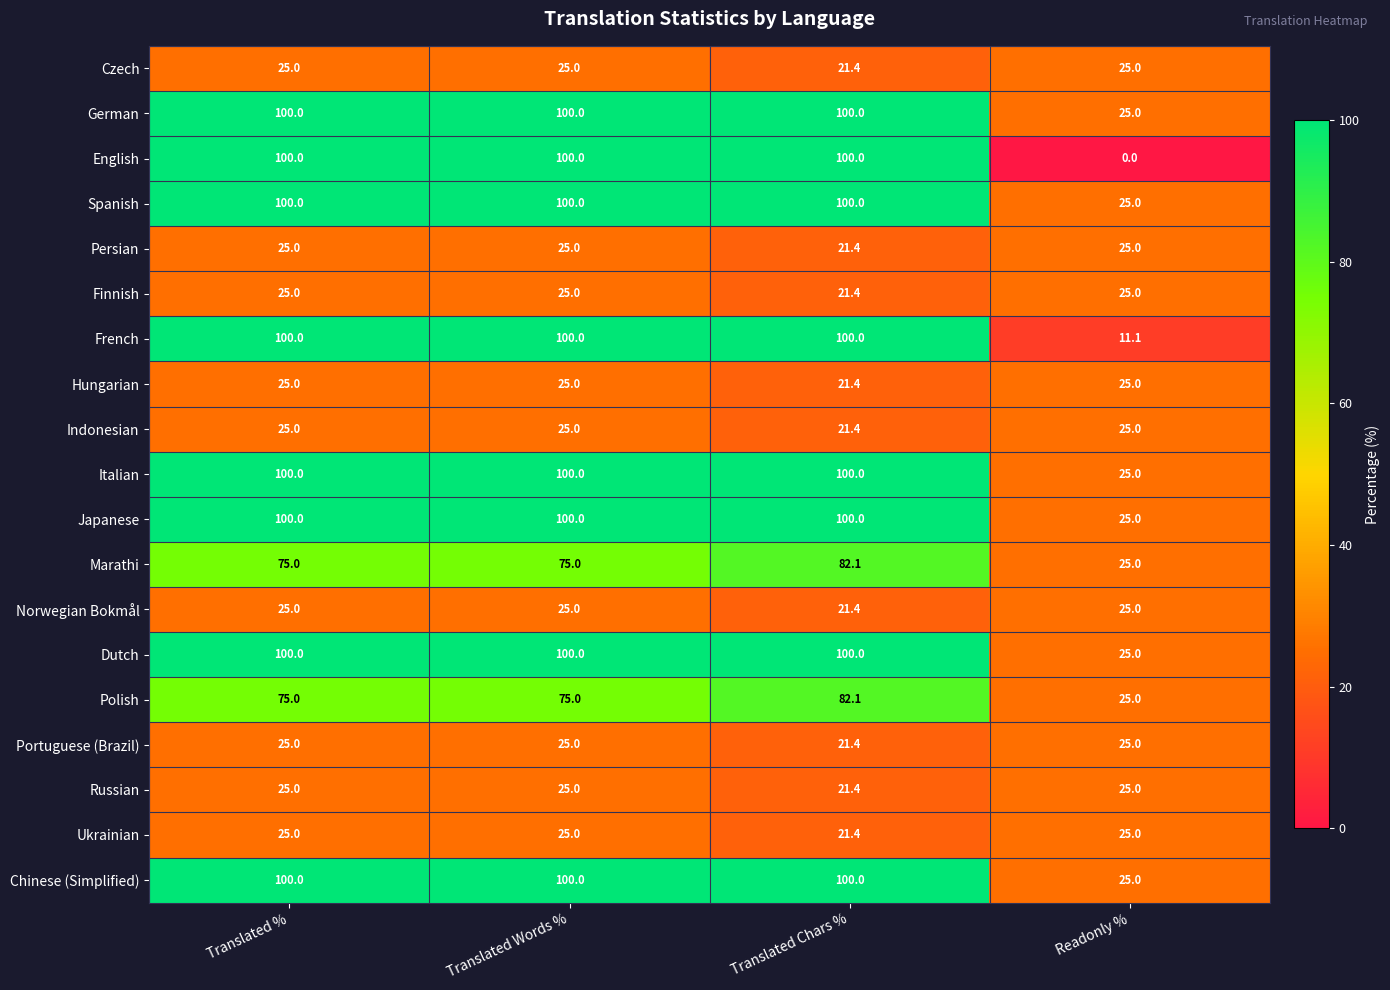

At which category does the chart reach its minimum across all series?

Readonly %